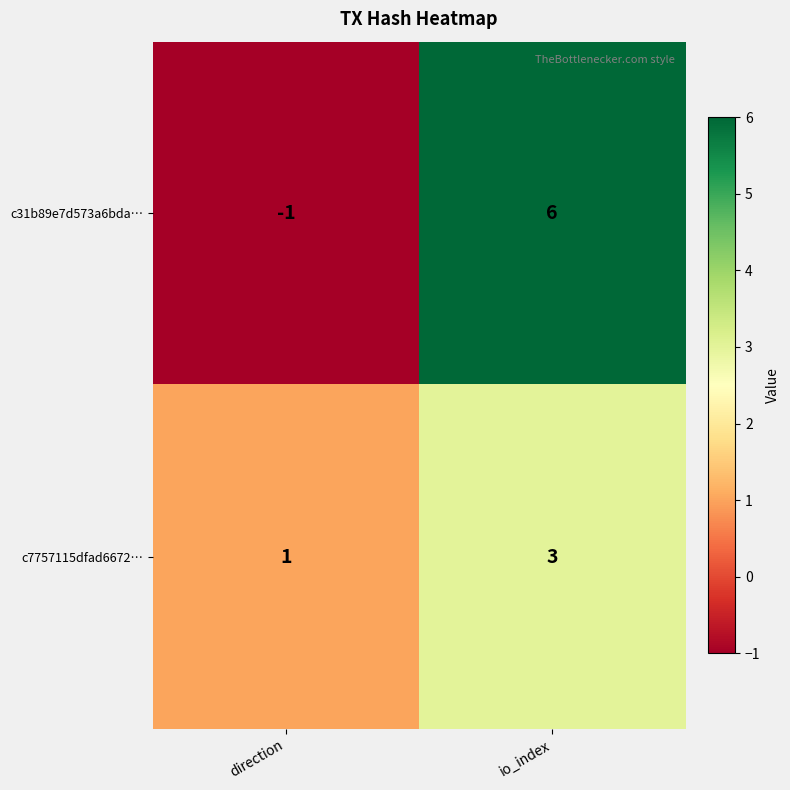

Which series has the largest range (max minus min)?

c31b89e7d573a6bda…